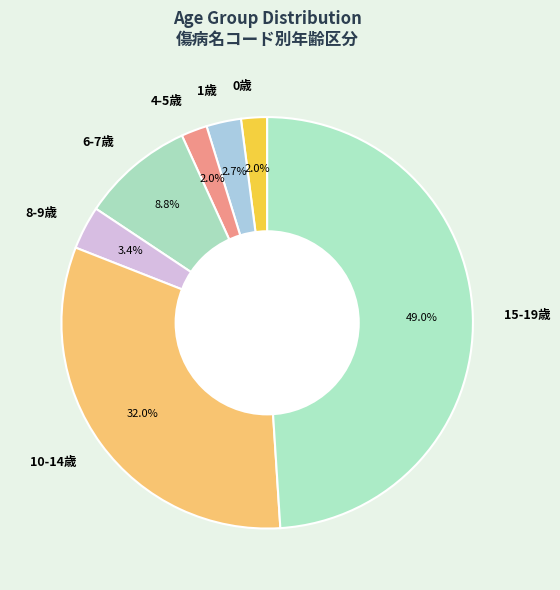

Does 15-19歳 represent more than half of the total?

No